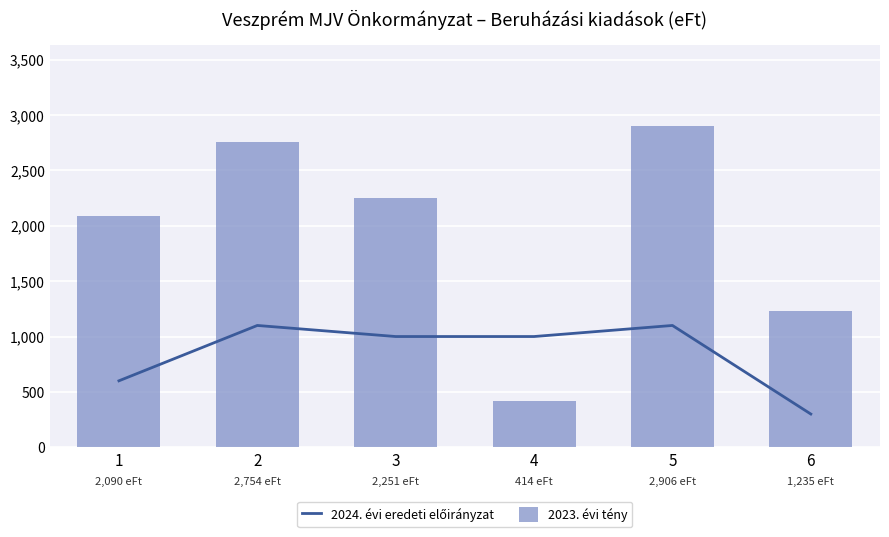

Is the value of 2023. évi tény at 6 greater than the value of 2024. évi eredeti előirányzat at 1?

Yes